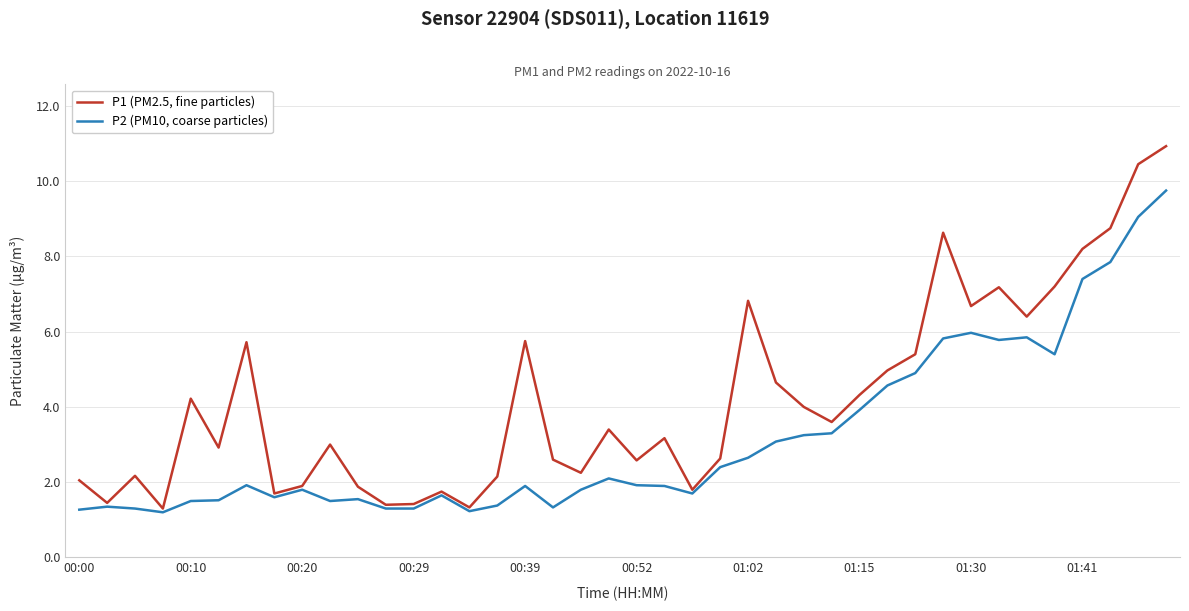

What is the lowest value of the P1 (PM2.5, fine particles) series?

1.3